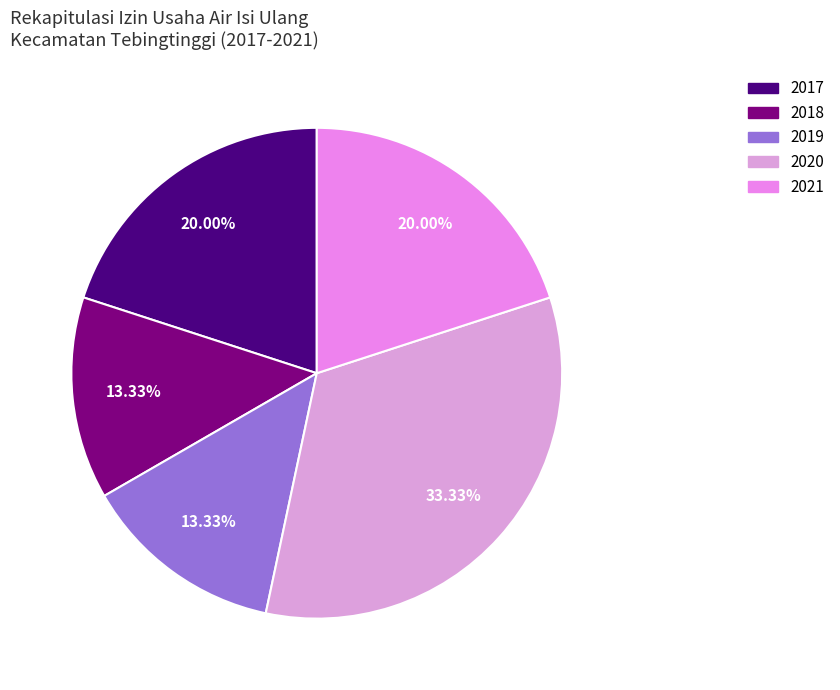

What percentage do 2019 and 2018 together represent?

26.7%